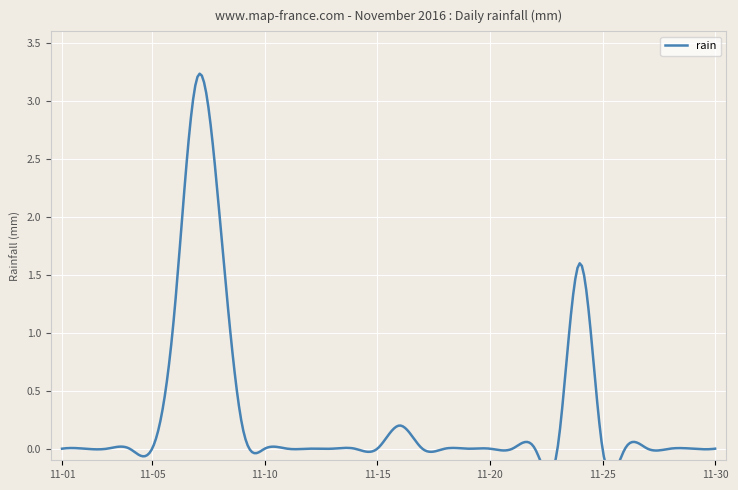

Count the number of data series in this chart.

1